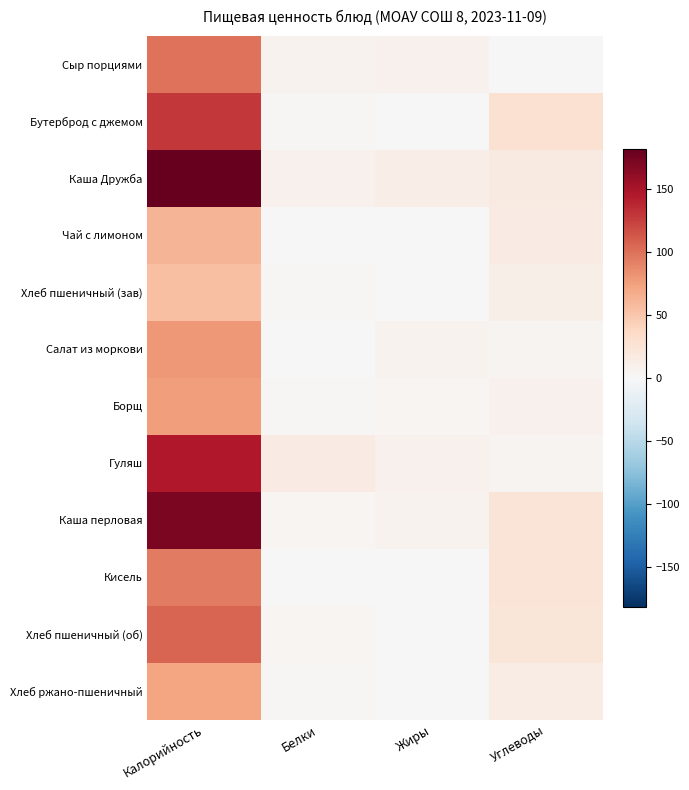

What is the spread (max minus min) of values at Белки?

15.2